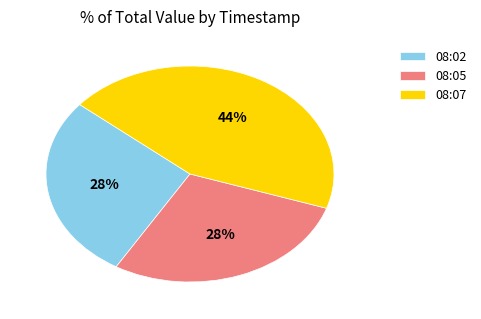

To the nearest percent, what is the difference between the largest and smallest slice percentages?

16%